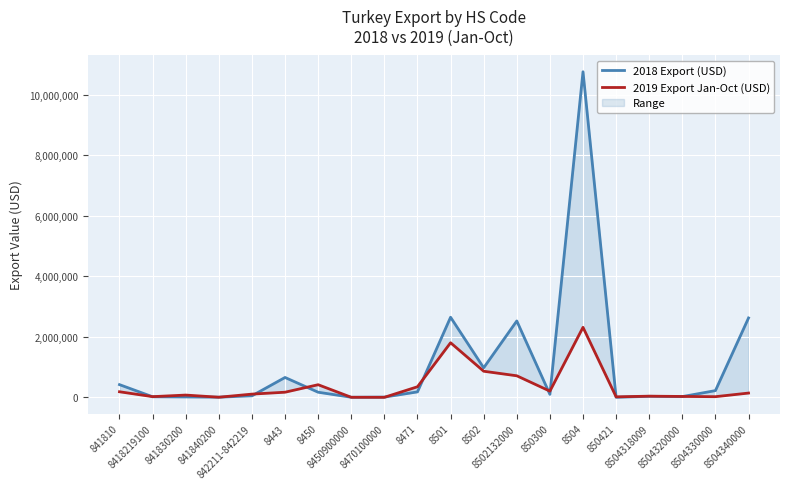

What is the label of the 17th point from the right?

841840200